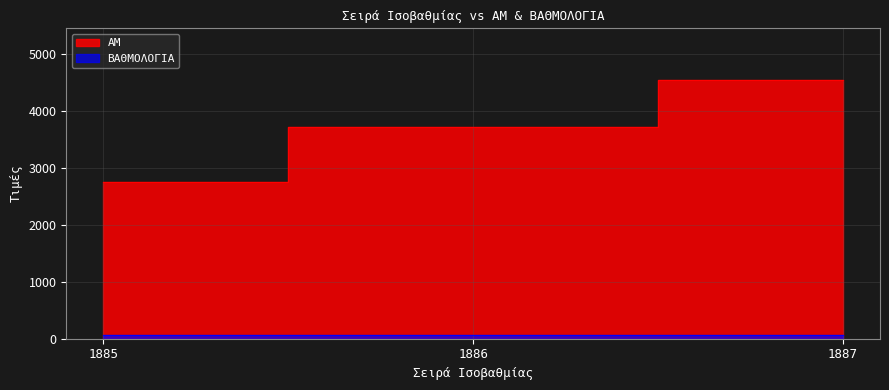

Rank the categories by value from highest to lowest.

1887, 1886, 1885